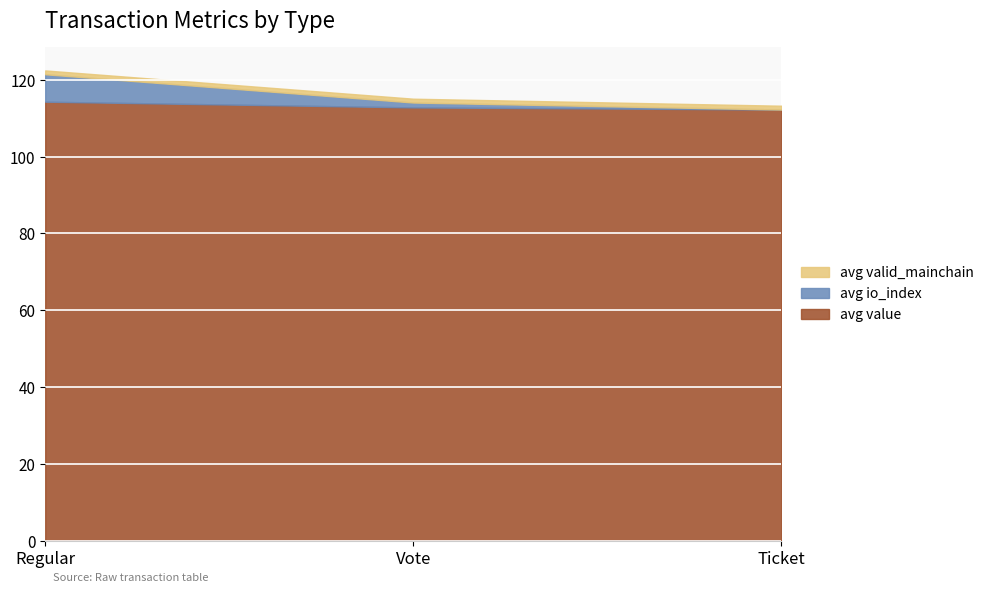

The avg value series shows 169.5 at Regular. True or false?

False